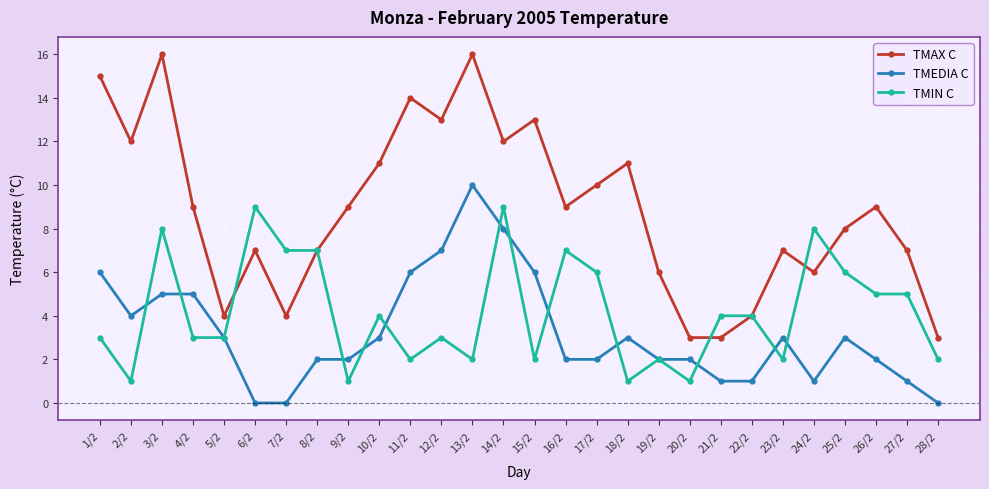

Where does the TMAX C series first go above 9?

1/2